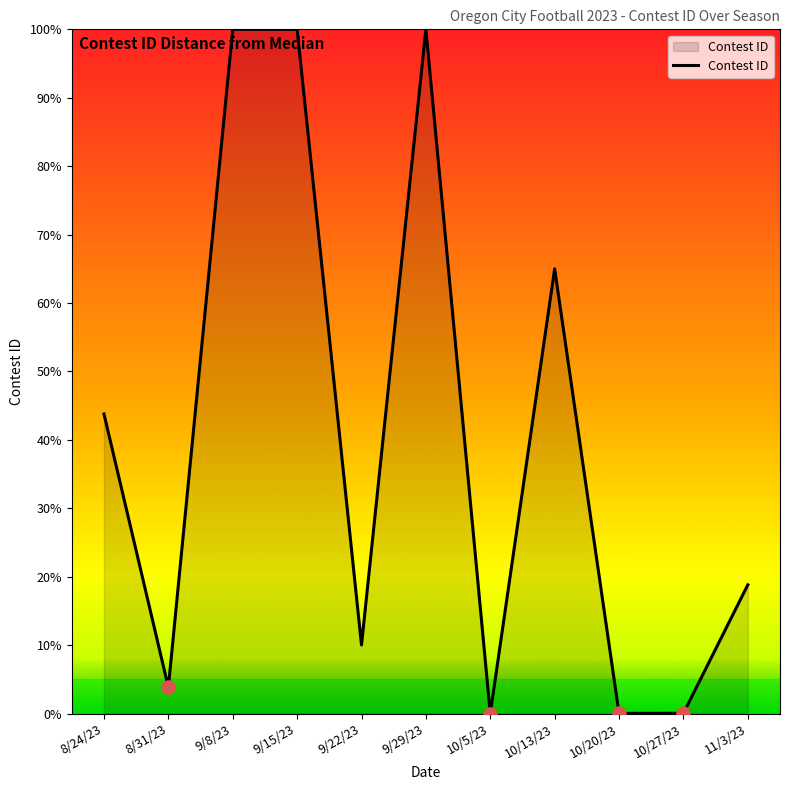

What is the ratio of the value at 9/29/23 to the value at 9/8/23?

1.0